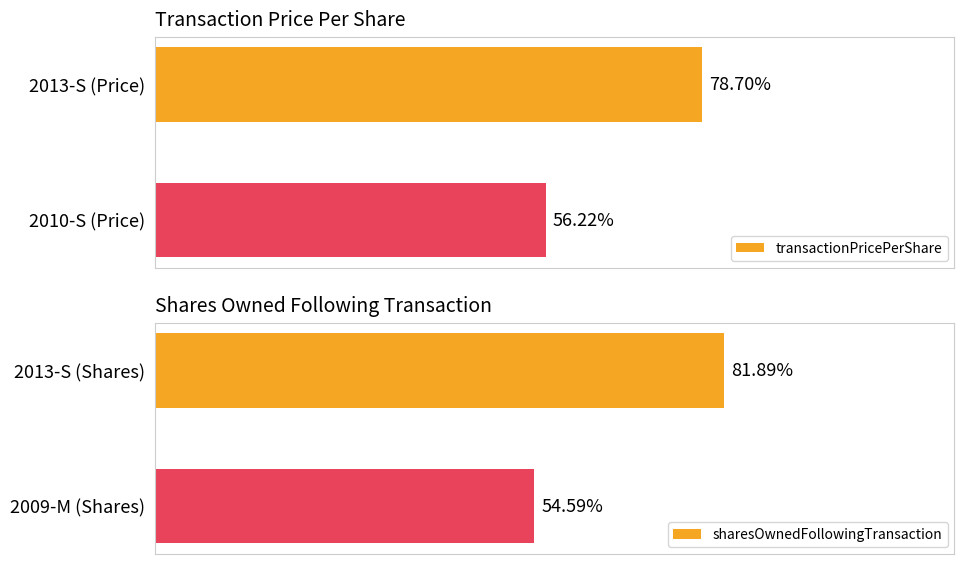

Are the bars horizontal?

Yes